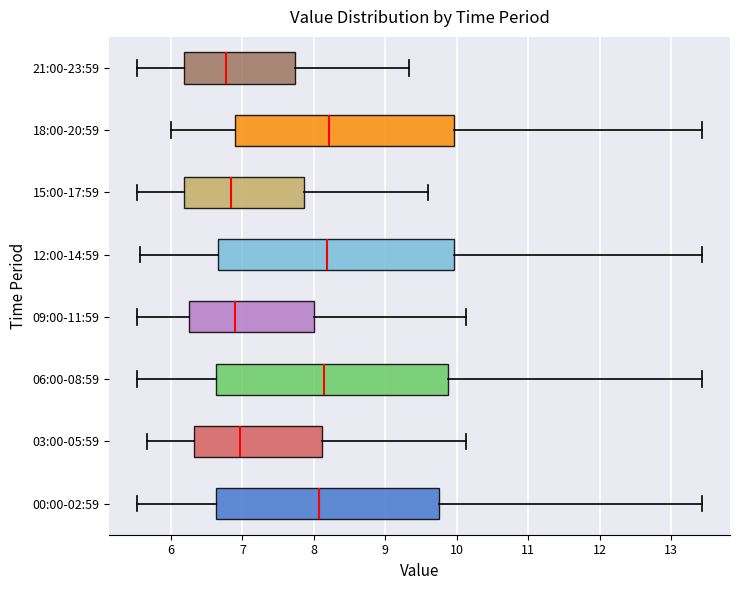

Where does the right whisker of the box for 12:00-14:59 end on the x-axis? The values are not printed on the chart, so give them approximately, as read against the axis.

13.4